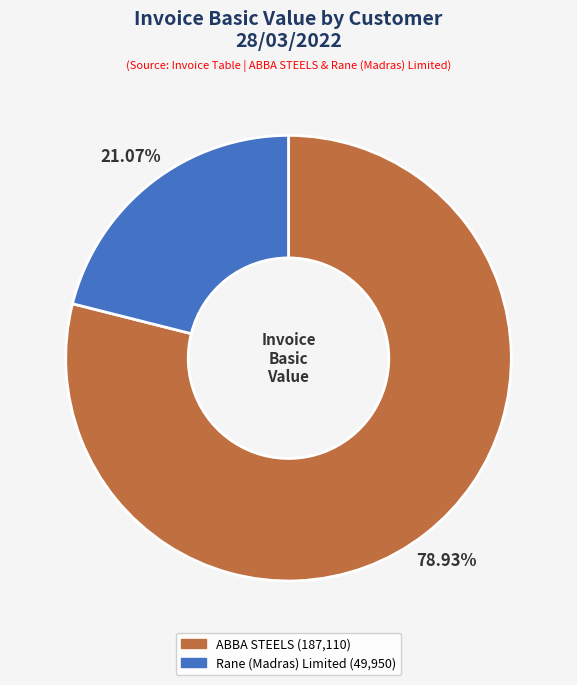

Does any single category account for the majority?

Yes